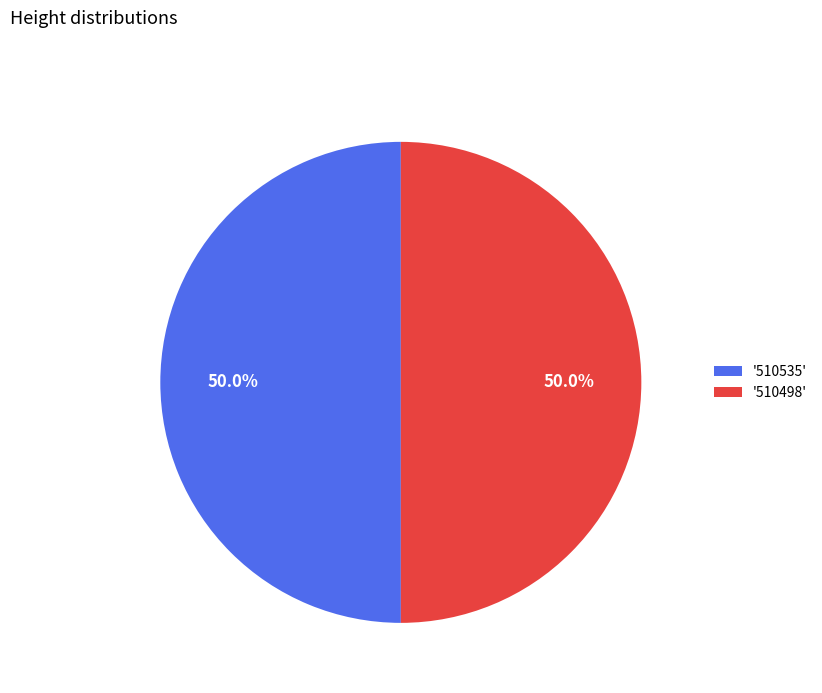

To the nearest percent, what is the average slice percentage?

50%